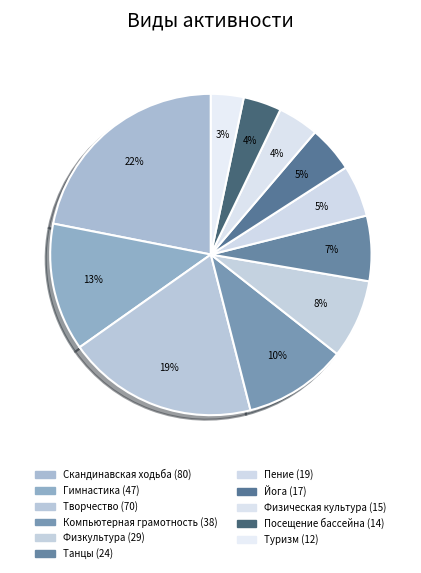

Do Посещение бассейна and Физкультура together represent more than half of the pie?

No